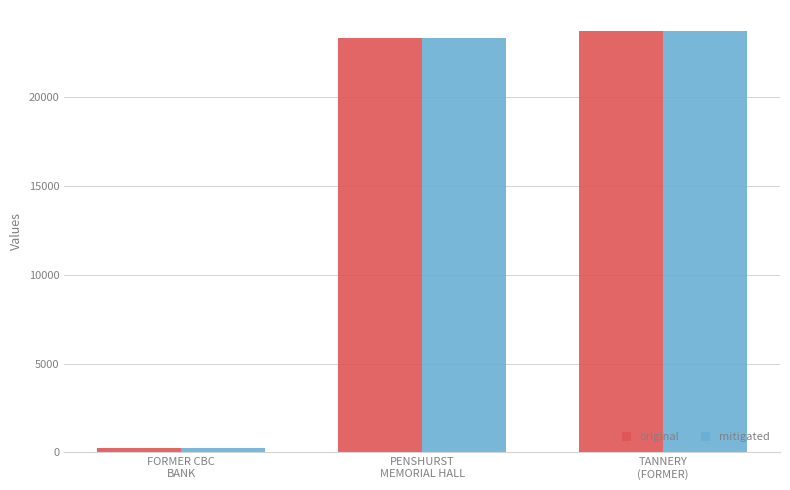

Reading left to right, what are all the values shown in this chart?

original: 251	23369	23738
mitigated: 251	23369	23738